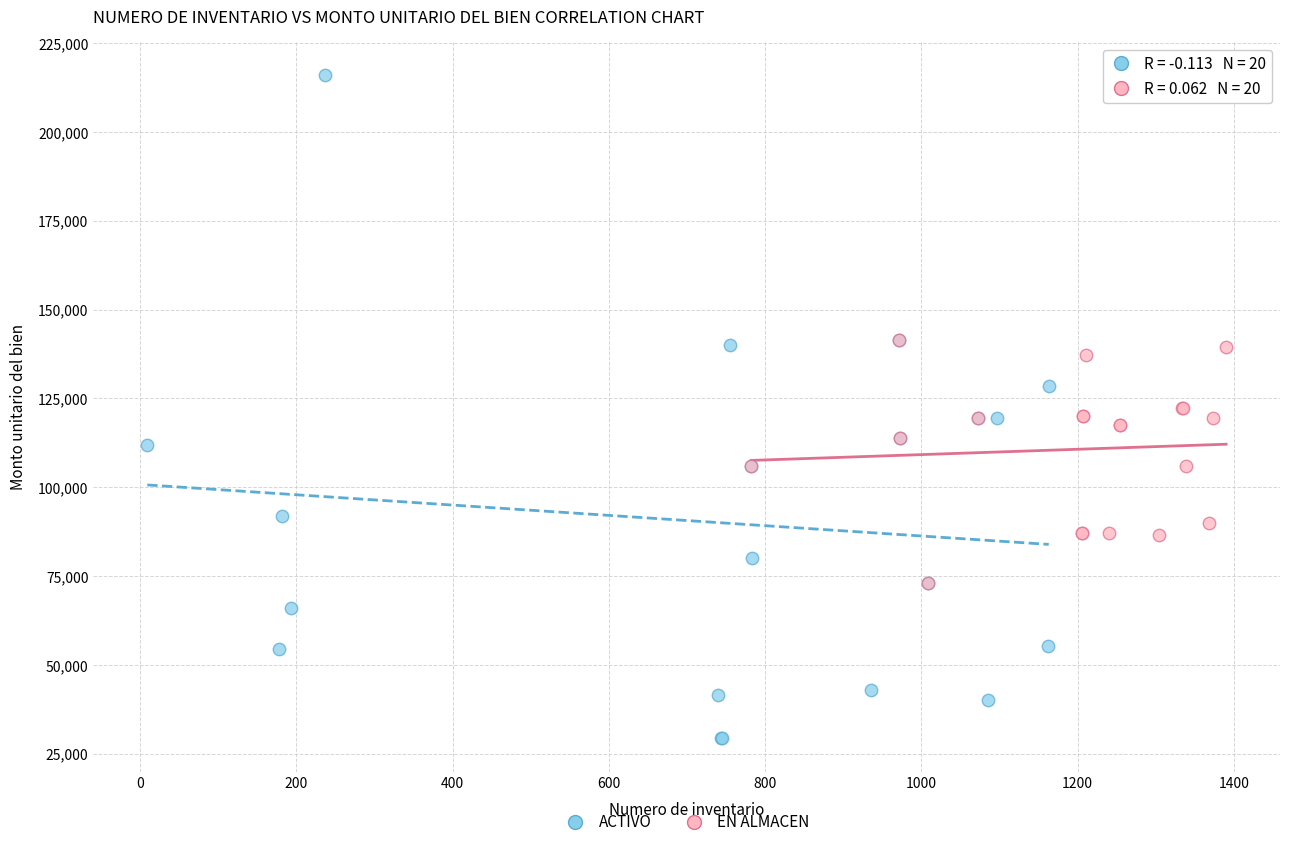

Which series has the widest spread of Y values?

ACTIVO